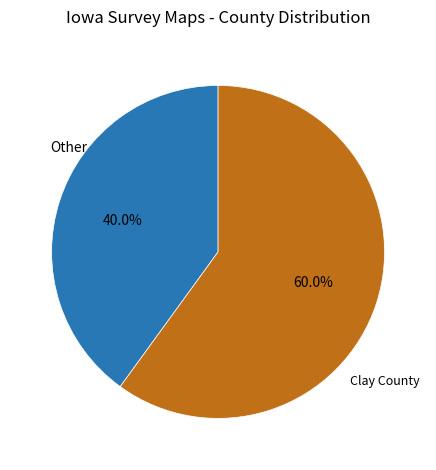

Does any single category account for the majority?

Yes